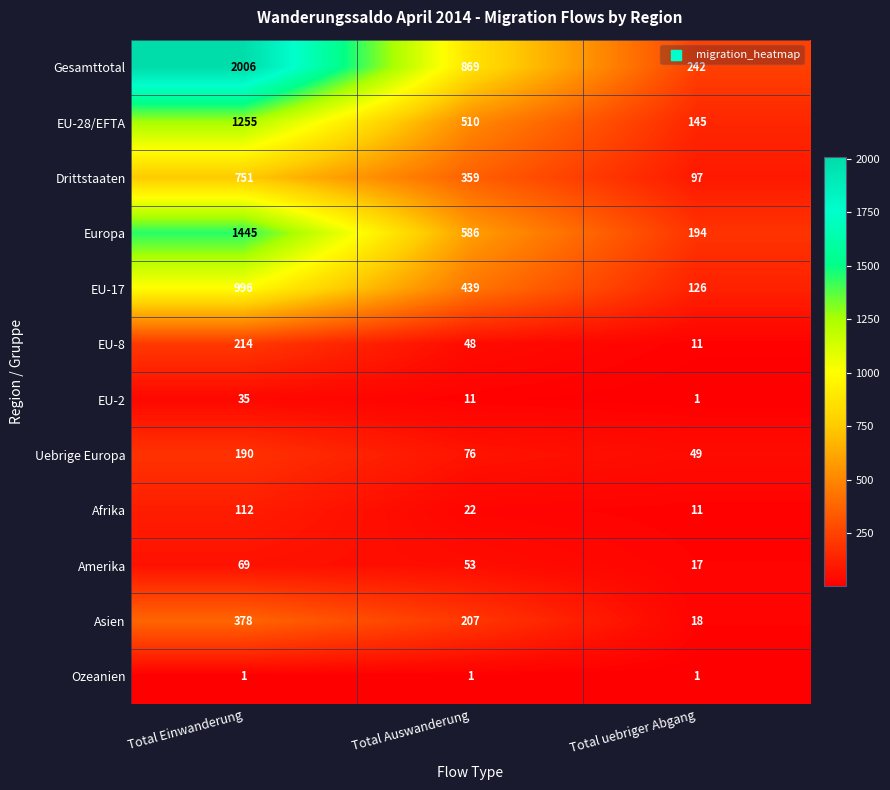

At which category is the sum across all series the highest?

Total Einwanderung